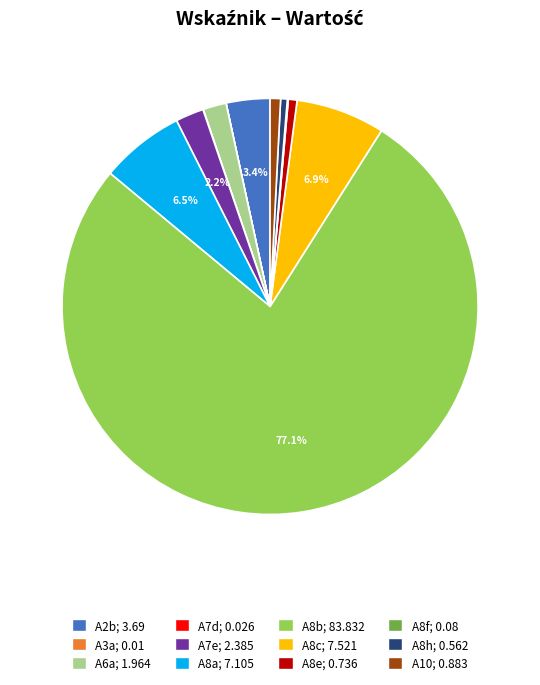

Is A7e the majority of the pie?

No